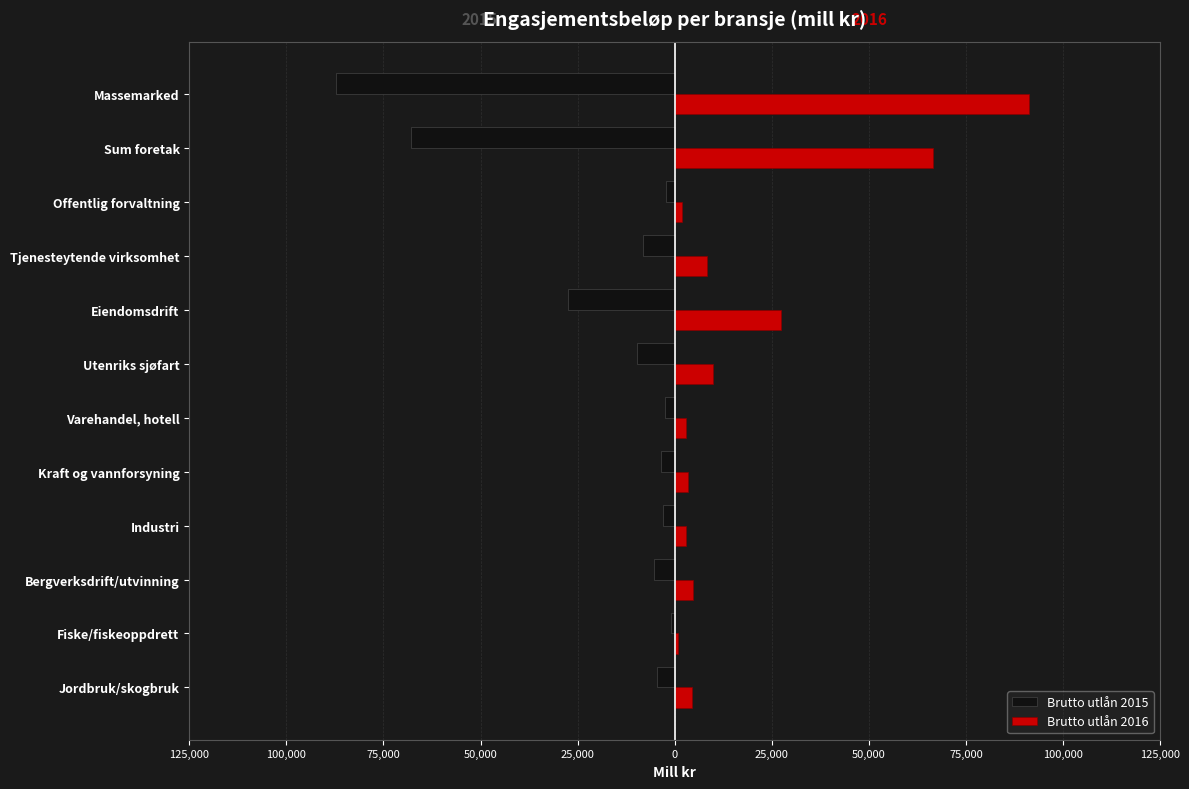

What are all the series names shown in the legend?

Brutto utlån 2015, Brutto utlån 2016